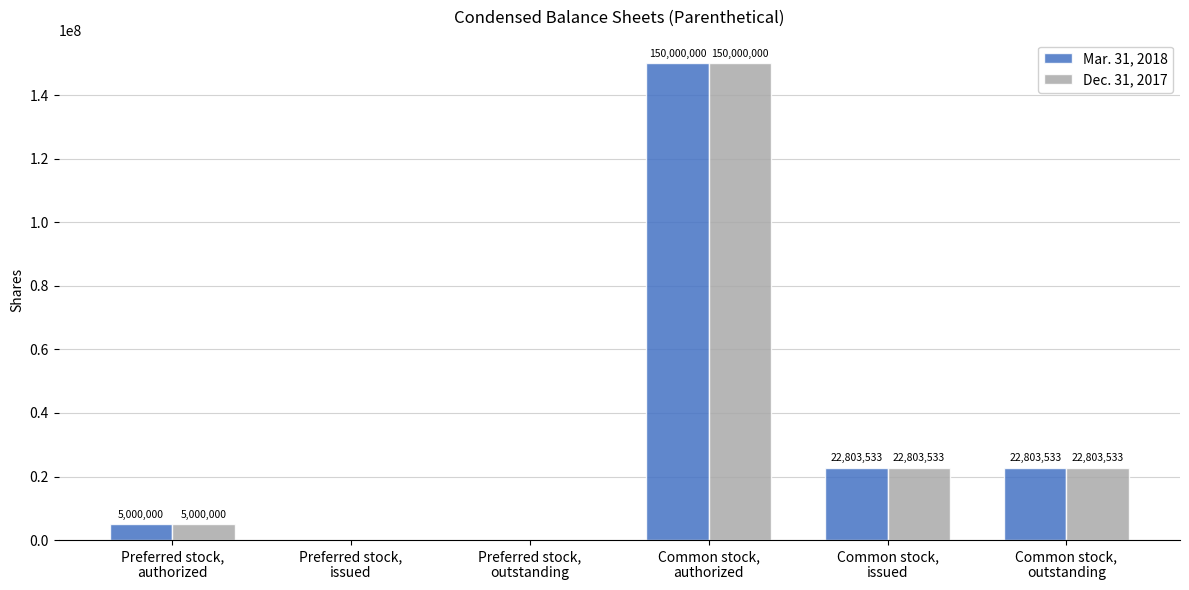

What are all the series names shown in the legend?

Mar. 31, 2018, Dec. 31, 2017